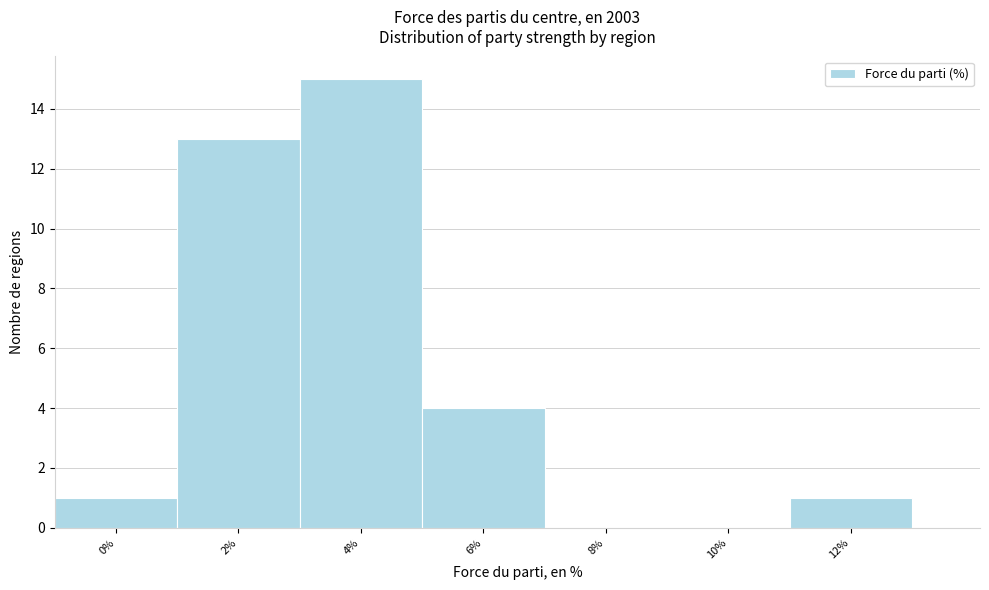

Reading right to left, what are all the values shown in this chart?

12%=1	10%=0	8%=0	6%=4	4%=15	2%=13	0%=1